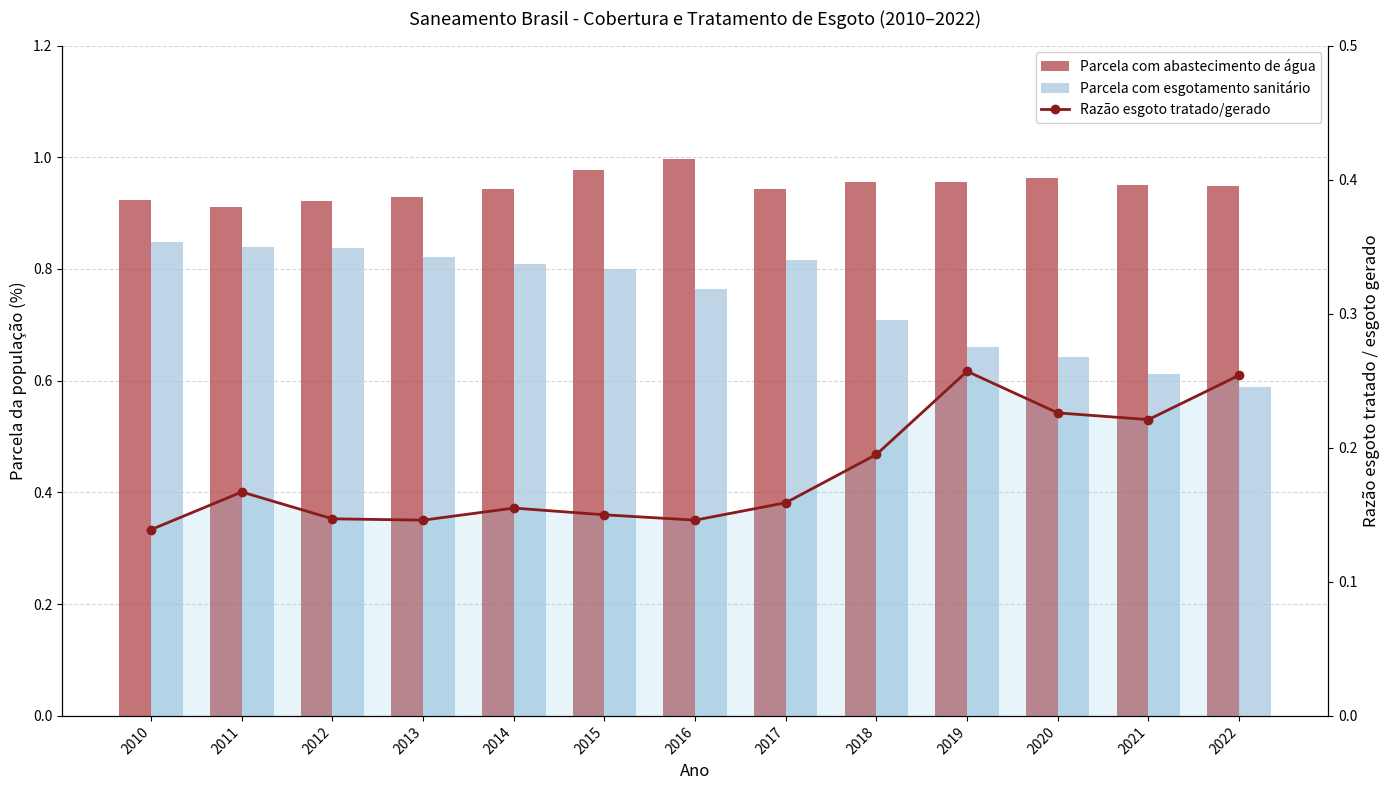

Rank the categories by Razão esgoto tratado/gerado value from lowest to highest.

2010, 2013, 2016, 2012, 2015, 2014, 2017, 2011, 2018, 2021, 2020, 2022, 2019